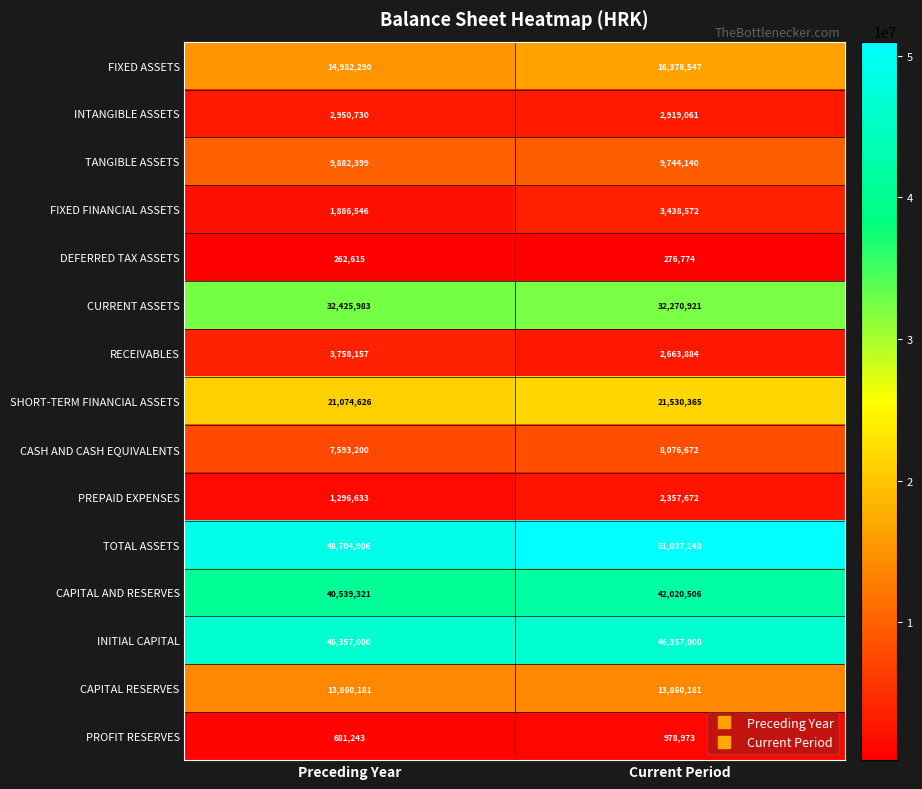

What is the spread (max minus min) of values at Current Period?

50730366